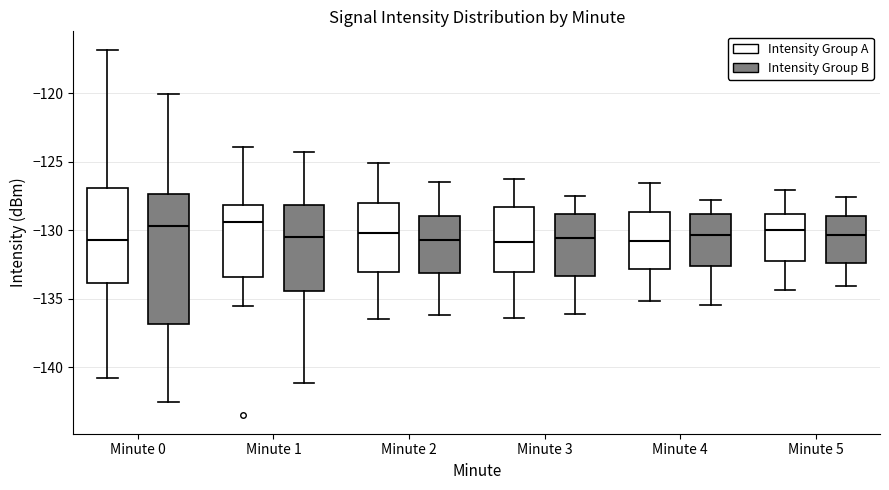

Reading left to right, read every box against the y-axis: the position of its median line, the range the box covers, and the ends of its whiskers. The values are not printed on the chart, so give them approximately, as read against the axis.

Minute 0 (Intensity Group A): median -130.5, box -134.0 to -127.0, whiskers -141.0 to -117.0
Minute 0 (Intensity Group B): median -129.5, box -137.0 to -127.5, whiskers -142.5 to -120.0
Minute 1 (Intensity Group A): median -129.5, box -133.5 to -128.0, whiskers -135.5 to -124.0
Minute 1 (Intensity Group B): median -130.5, box -134.5 to -128.0, whiskers -141.0 to -124.5
Minute 2 (Intensity Group A): median -130.0, box -133.0 to -128.0, whiskers -136.5 to -125.0
Minute 2 (Intensity Group B): median -130.5, box -133.0 to -129.0, whiskers -136.0 to -126.5
Minute 3 (Intensity Group A): median -131.0, box -133.0 to -128.5, whiskers -136.5 to -126.5
Minute 3 (Intensity Group B): median -130.5, box -133.5 to -129.0, whiskers -136.0 to -127.5
Minute 4 (Intensity Group A): median -131.0, box -133.0 to -128.5, whiskers -135.0 to -126.5
Minute 4 (Intensity Group B): median -130.5, box -132.5 to -129.0, whiskers -135.5 to -128.0
Minute 5 (Intensity Group A): median -130.0, box -132.0 to -129.0, whiskers -134.5 to -127.0
Minute 5 (Intensity Group B): median -130.5, box -132.5 to -129.0, whiskers -134.0 to -127.5